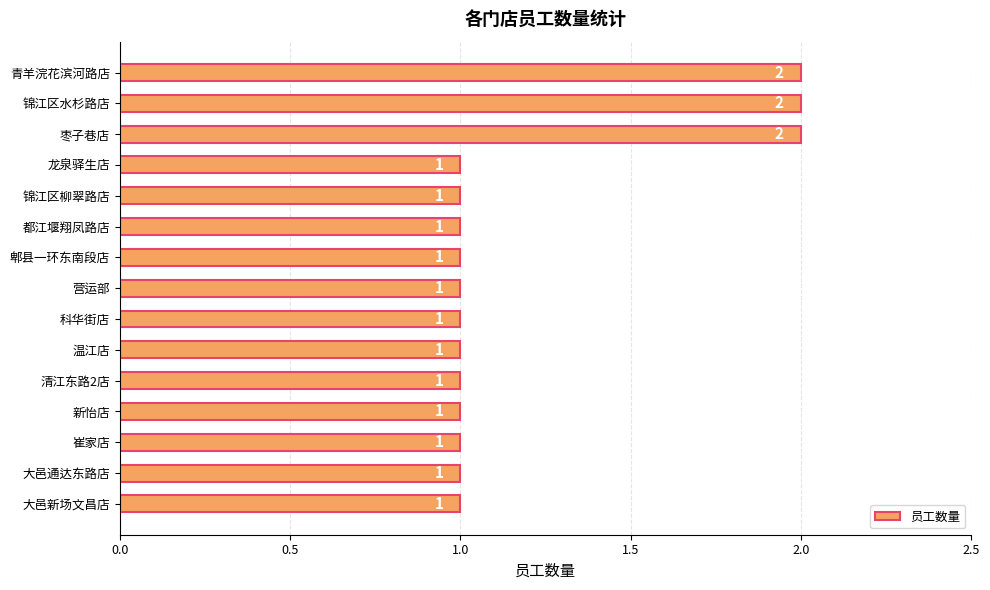

How many values are between 1 and 2?

15